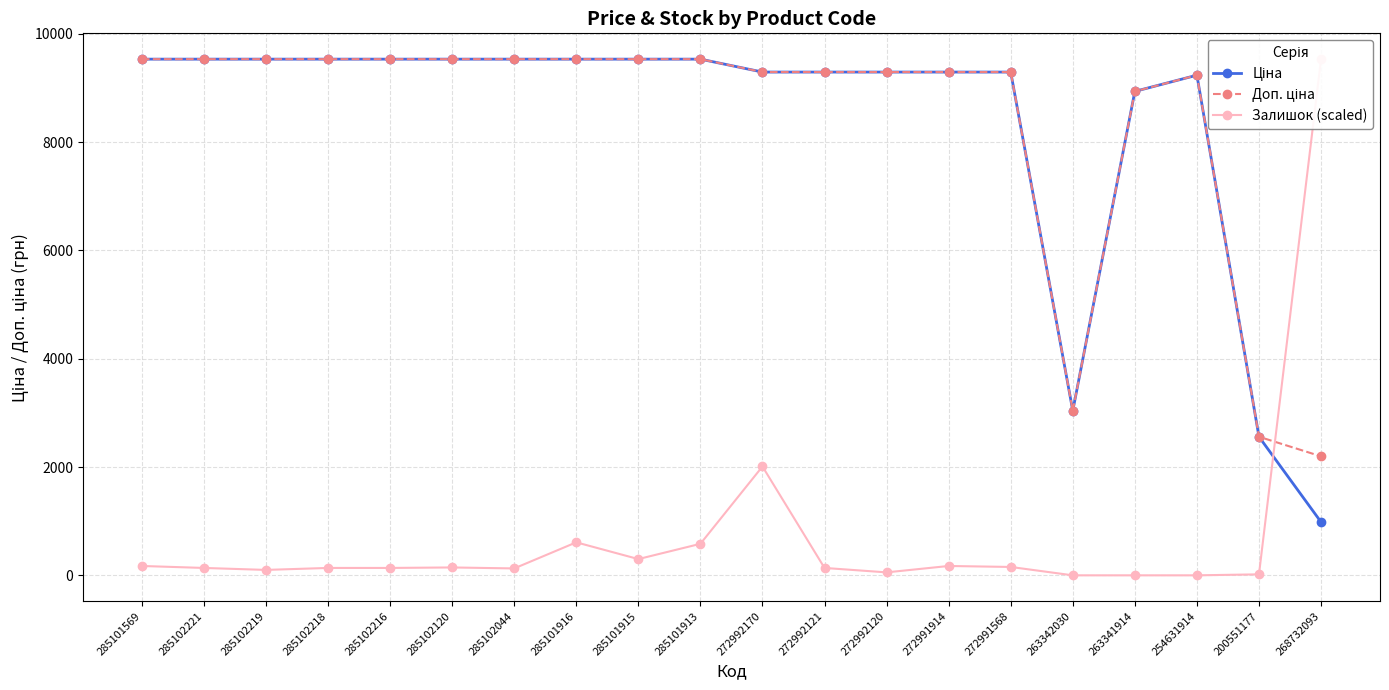

How many categories are shown in the chart?

20